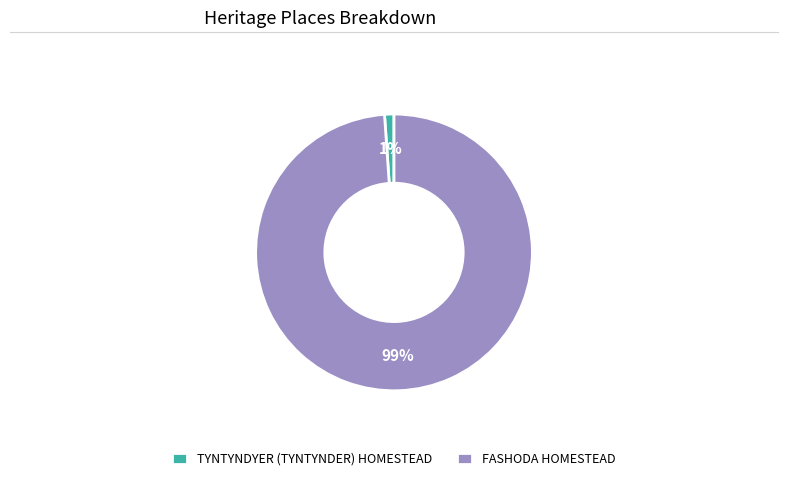

Which has a higher value, FASHODA HOMESTEAD or TYNTYNDYER (TYNTYNDER) HOMESTEAD?

FASHODA HOMESTEAD